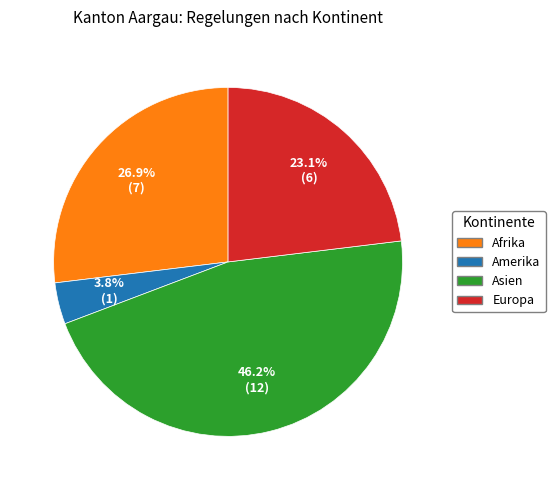

Is there a majority slice in this chart?

No